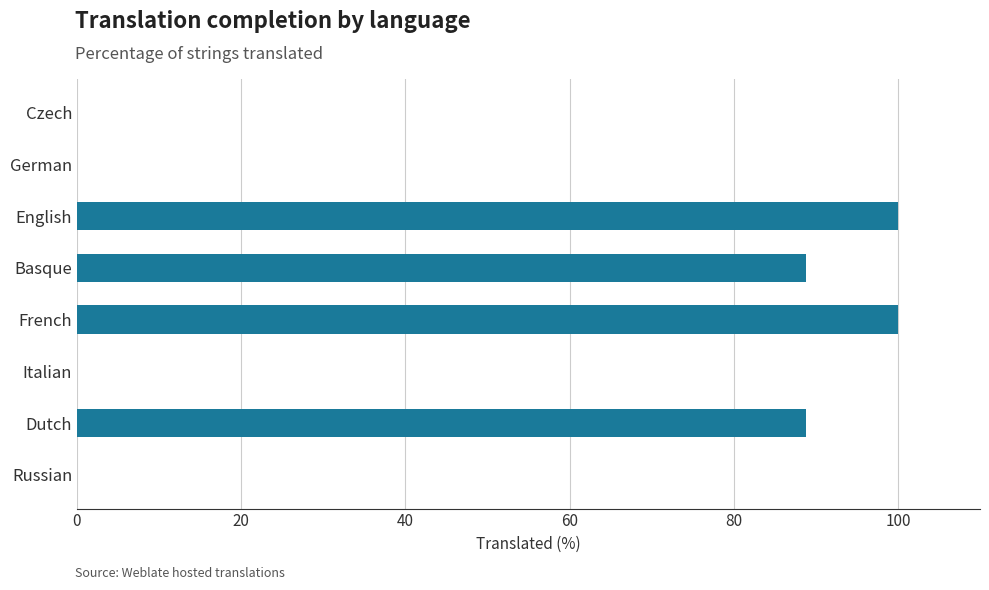

What is the sum of all values?

377.6